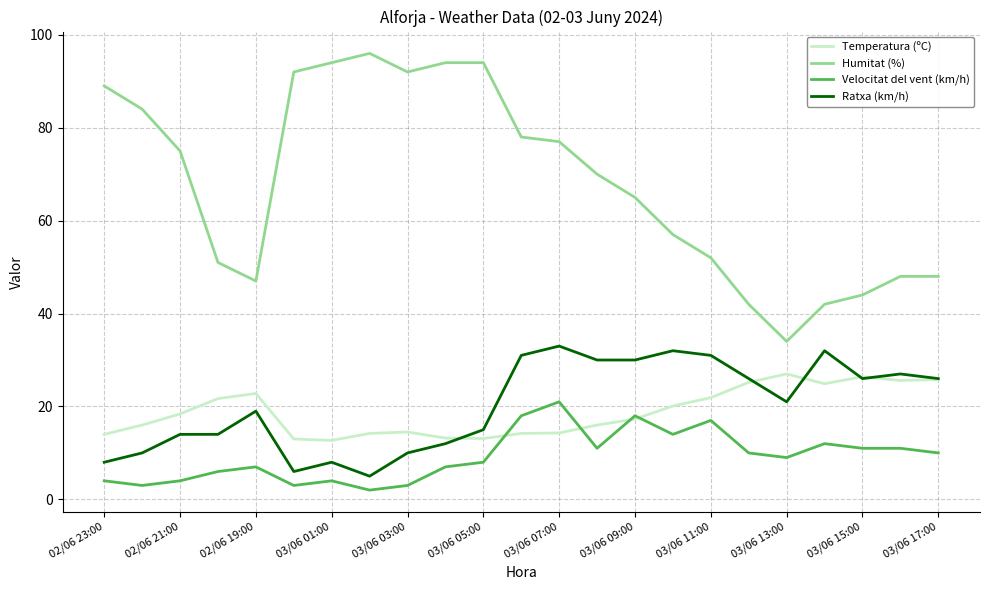

Which series has the largest range (max minus min)?

Humitat (%)